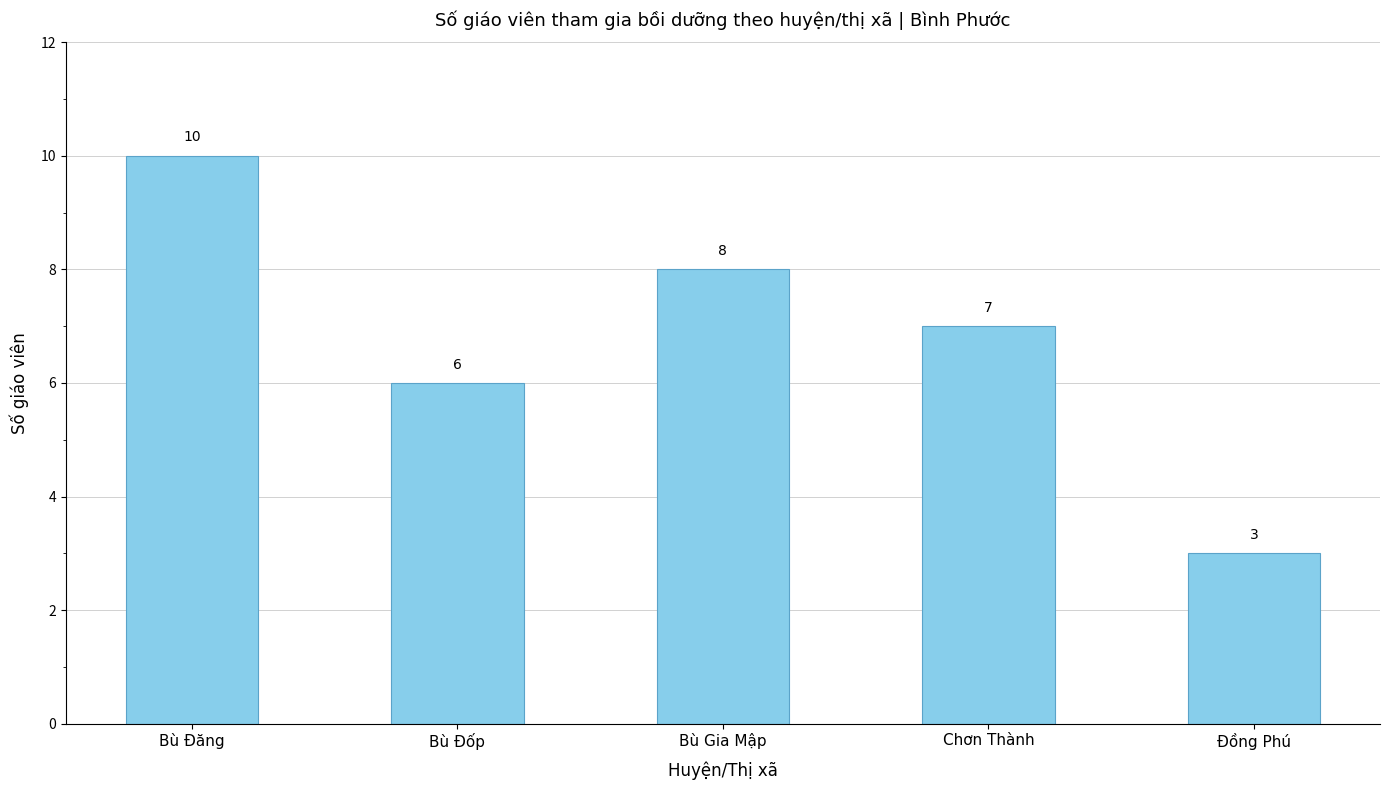

What is the maximum value shown in the chart?

10